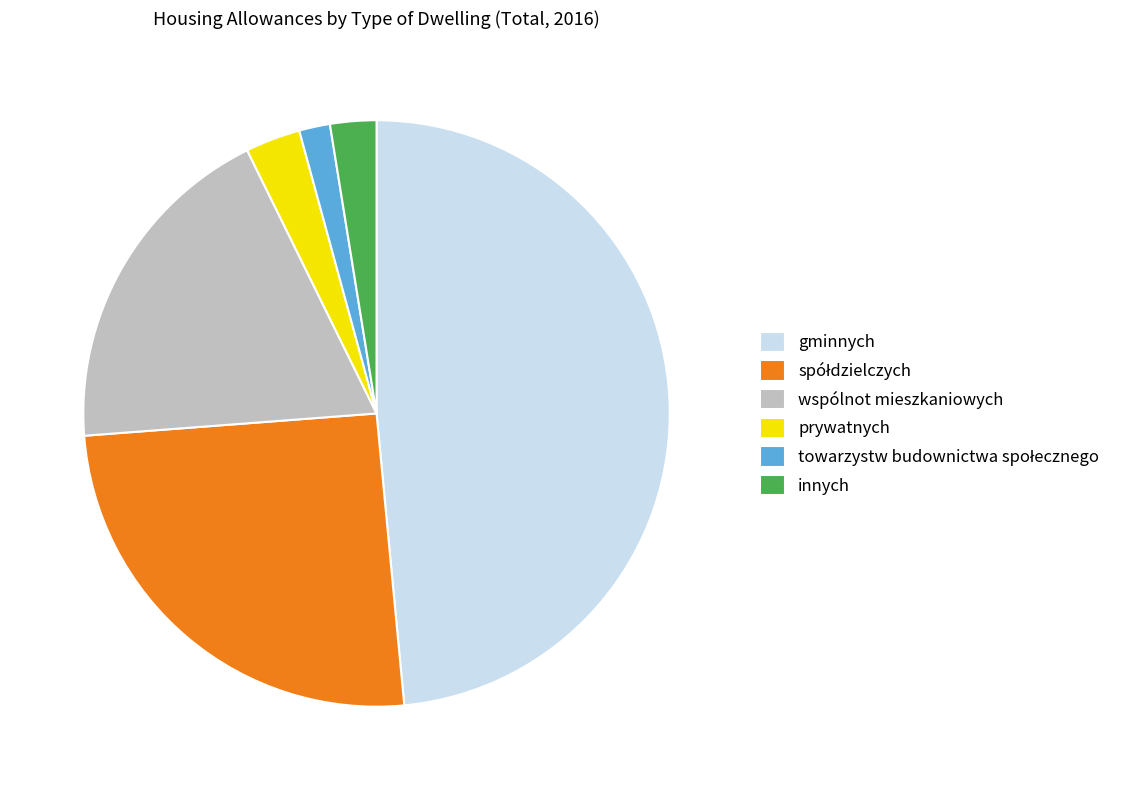

What is the ratio of the value at prywatnych to the value at innych?

1.2